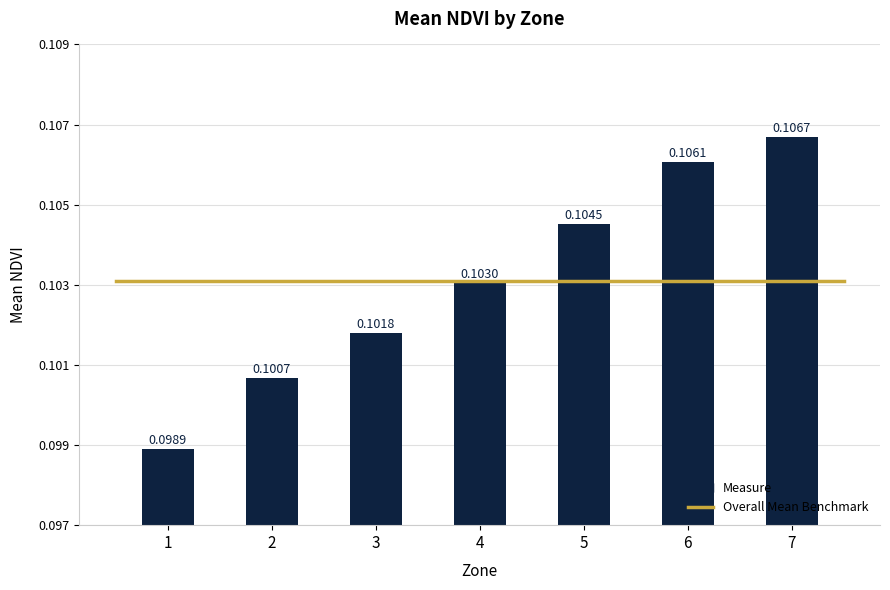

List the labels in order of value, smallest first.

1, 2, 3, 4, 5, 6, 7